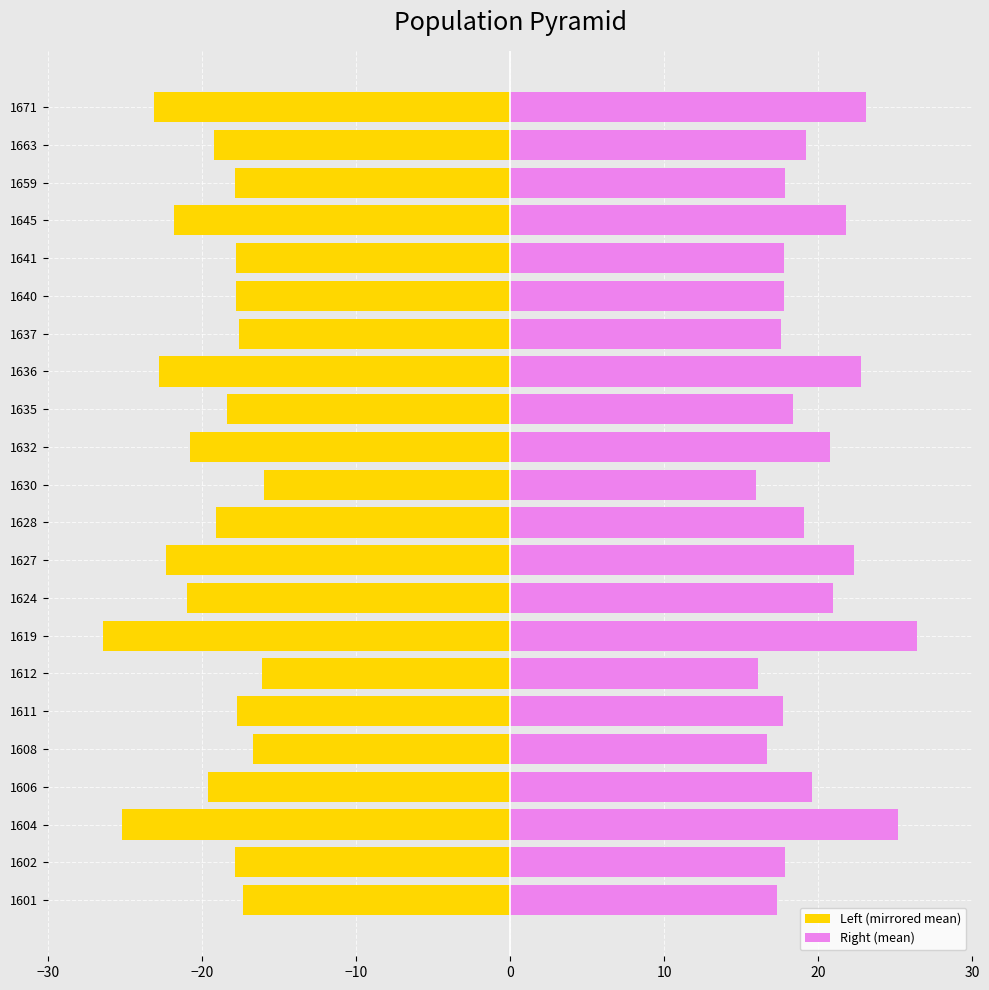

What is the value of the Right (mean) bar at the 19th from the left?

21.8